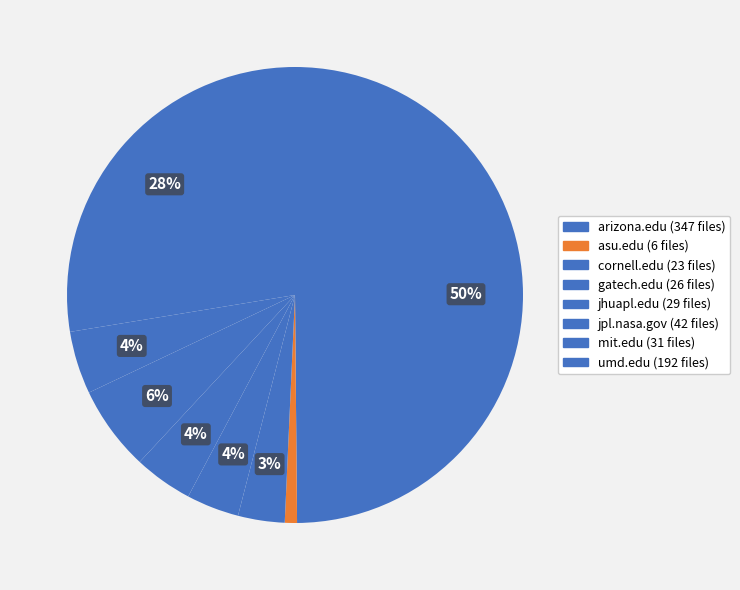

What is the ratio of the value at gatech.edu to the value at asu.edu?

4.3